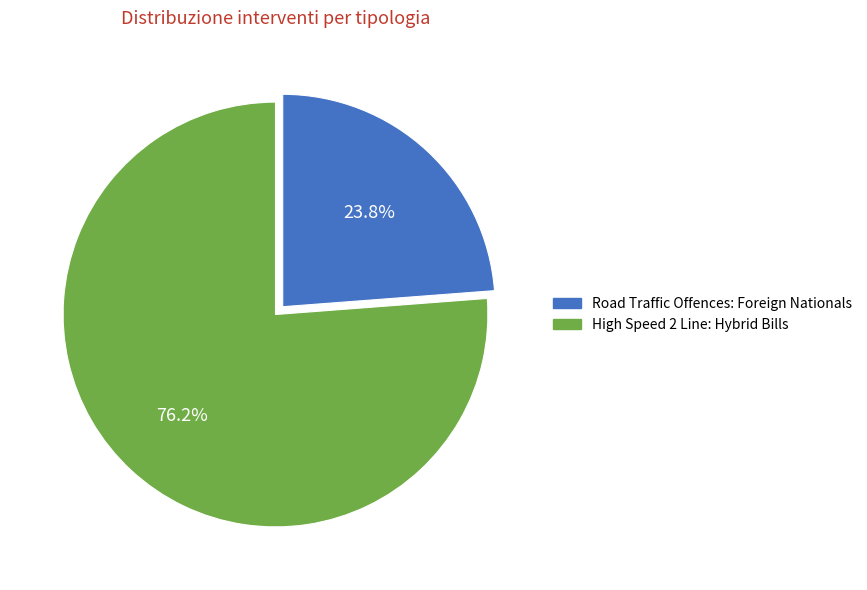

How many slices are in this pie chart?

2